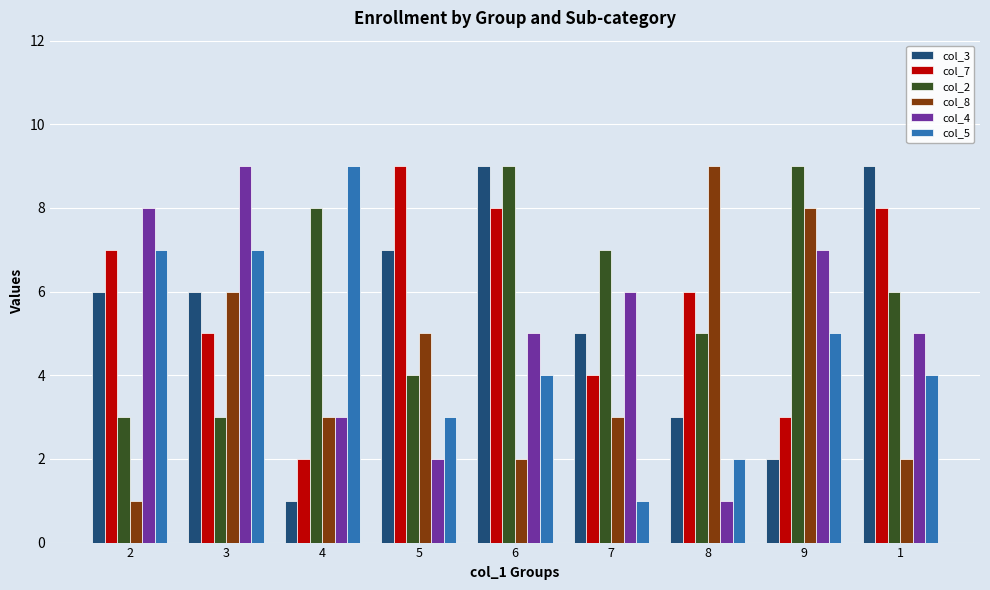

What is the sum of the col_3 values at 4 and 6?

10